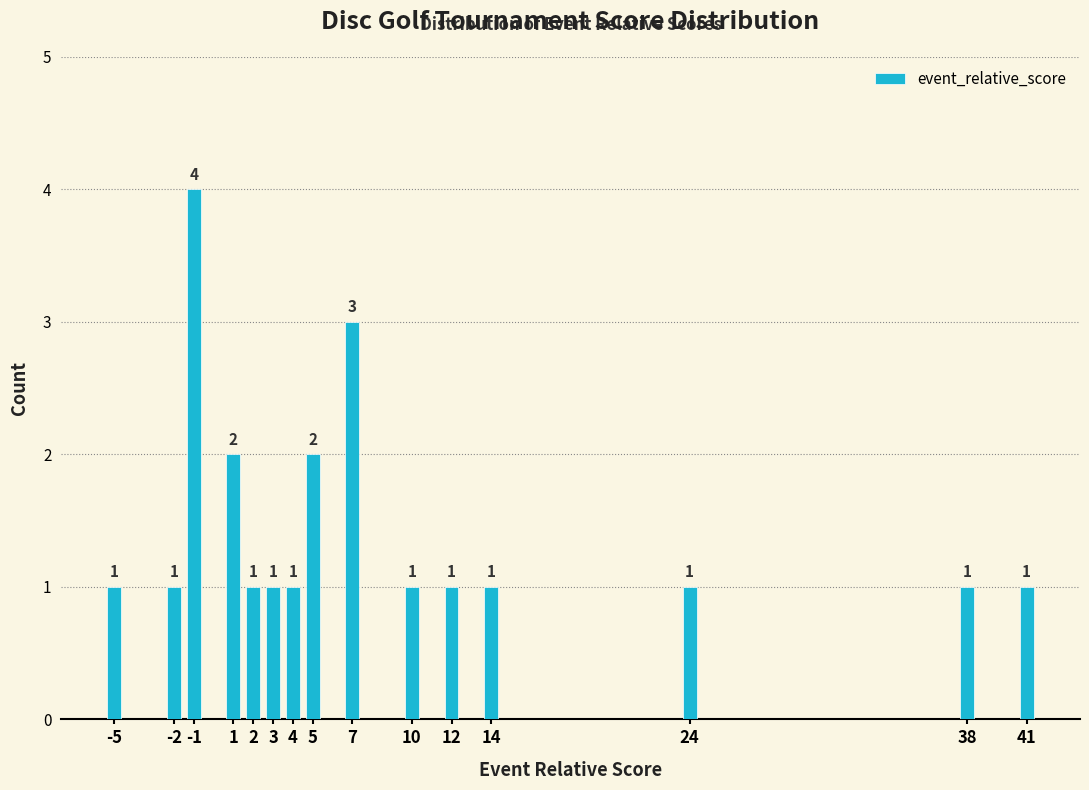

Reading right to left, extract all data points from this chart.

41=1	38=1	24=1	14=1	12=1	10=1	7=3	5=2	4=1	3=1	2=1	1=2	-1=4	-2=1	-5=1